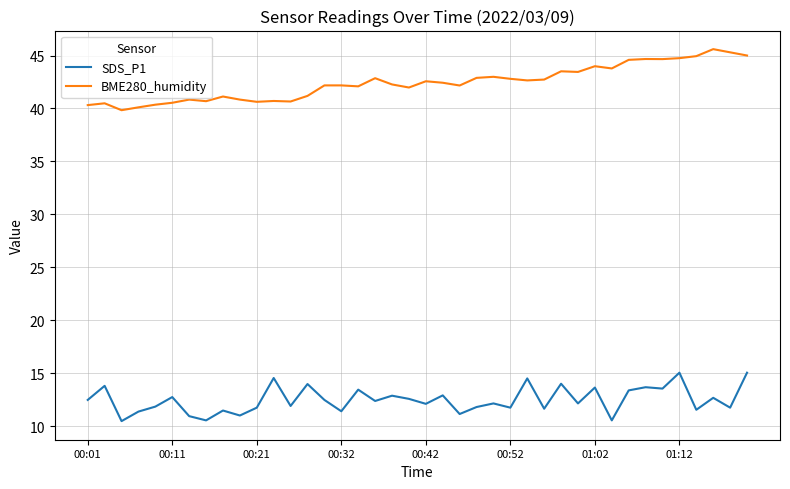

How many series are shown in this chart?

2